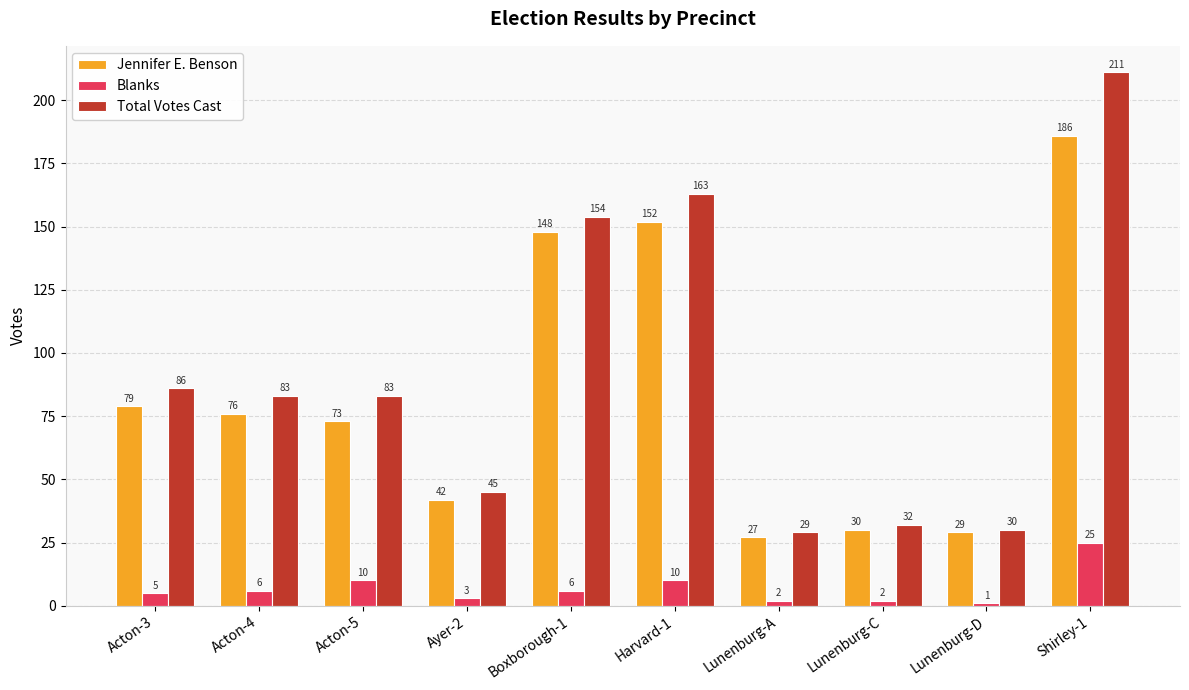

The Jennifer E. Benson series shows 12 at Lunenburg-C. True or false?

False